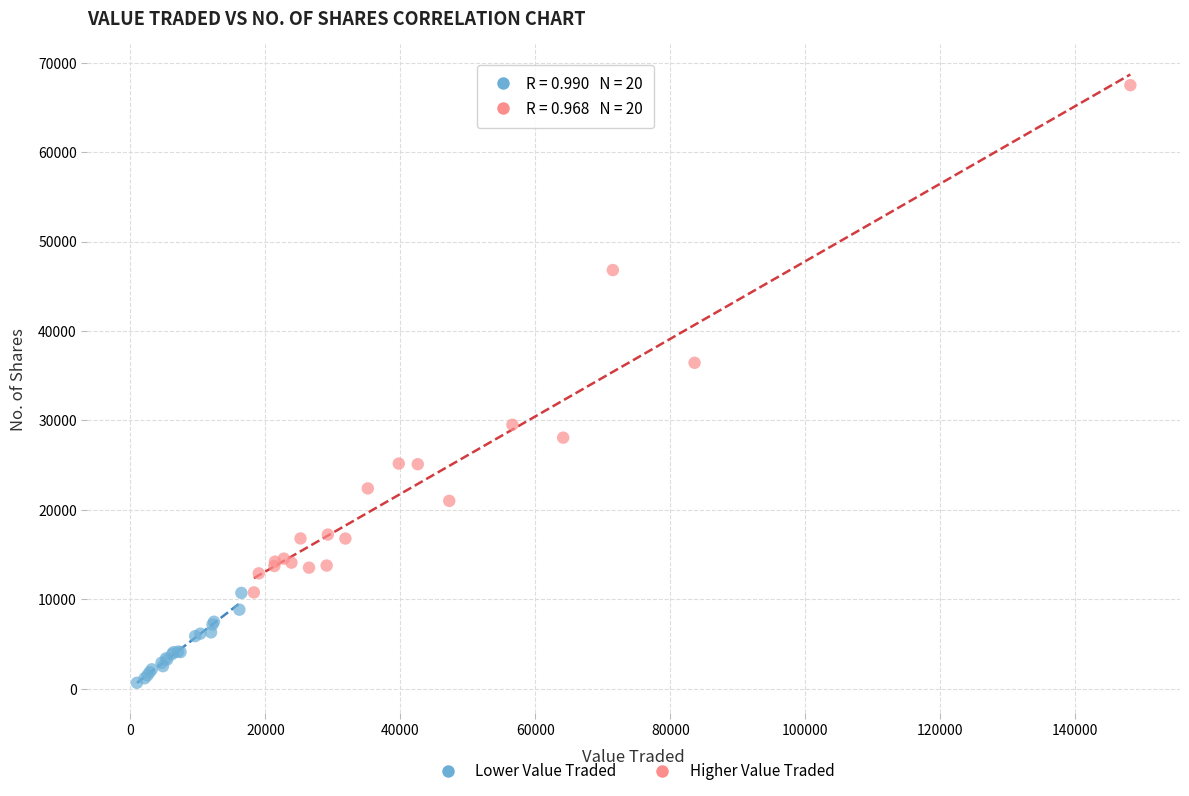

Which series reaches the maximum Y coordinate?

Higher Value Traded